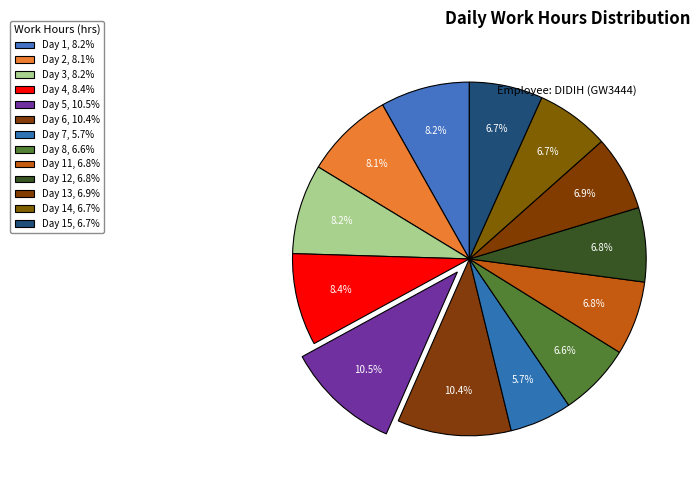

How many segments does this pie chart have?

13